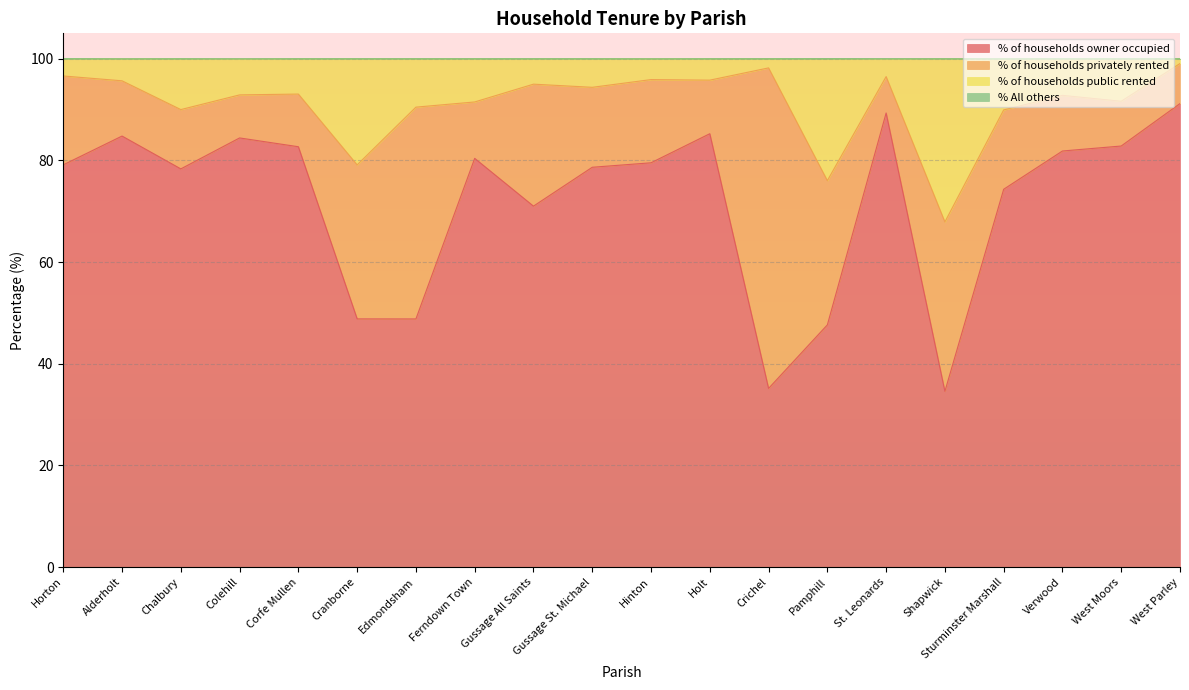

What value does the % of households owner occupied series have at Gussage All Saints?

71.0